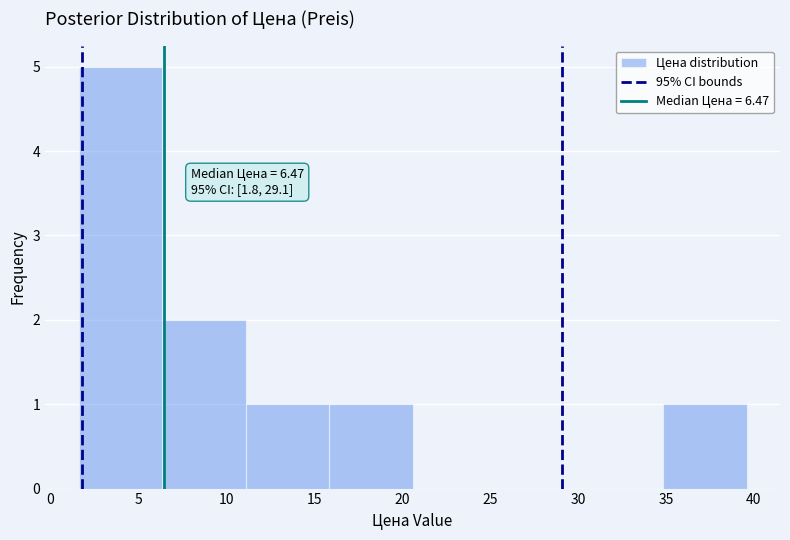

Over which range of the x-axis is the bar tallest?

1.5 to 6.5